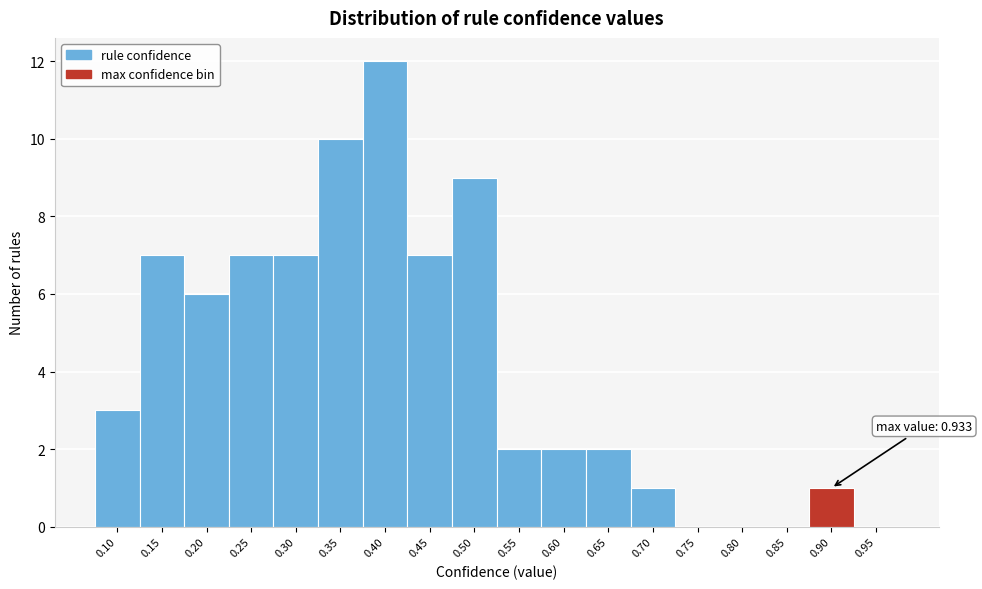

Reading left to right, extract all data points from this chart.

0.10=3	0.15=7	0.20=6	0.25=7	0.30=7	0.35=10	0.40=12	0.45=7	0.50=9	0.55=2	0.60=2	0.65=2	0.70=1	0.75=0	0.80=0	0.85=0	0.90=1	0.95=0